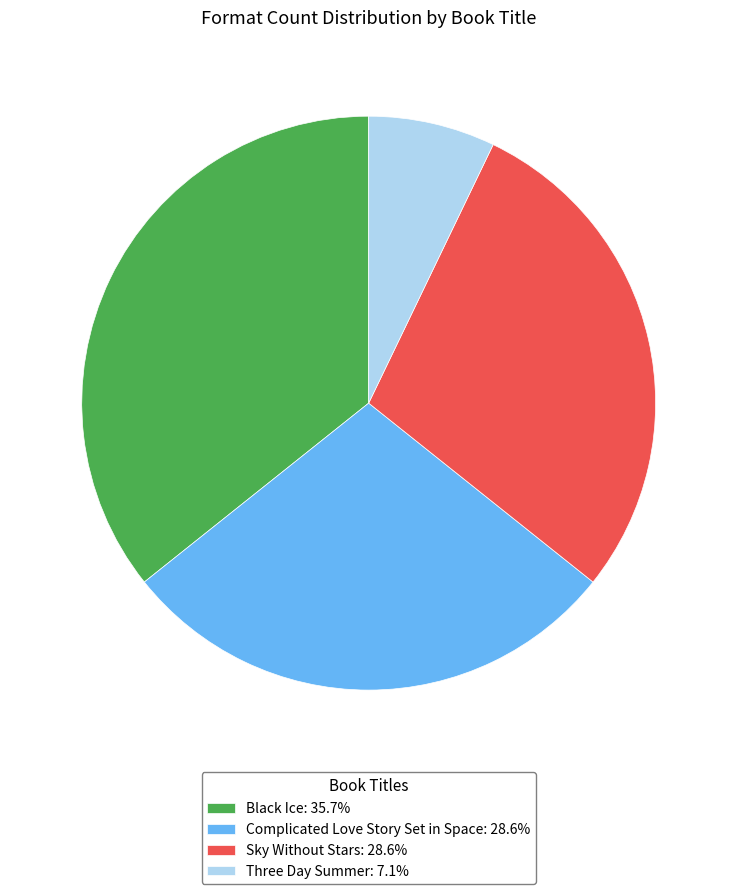

Is the sum of Complicated Love Story Set in Space: 28.6% and Three Day Summer: 7.1% greater than half?

No